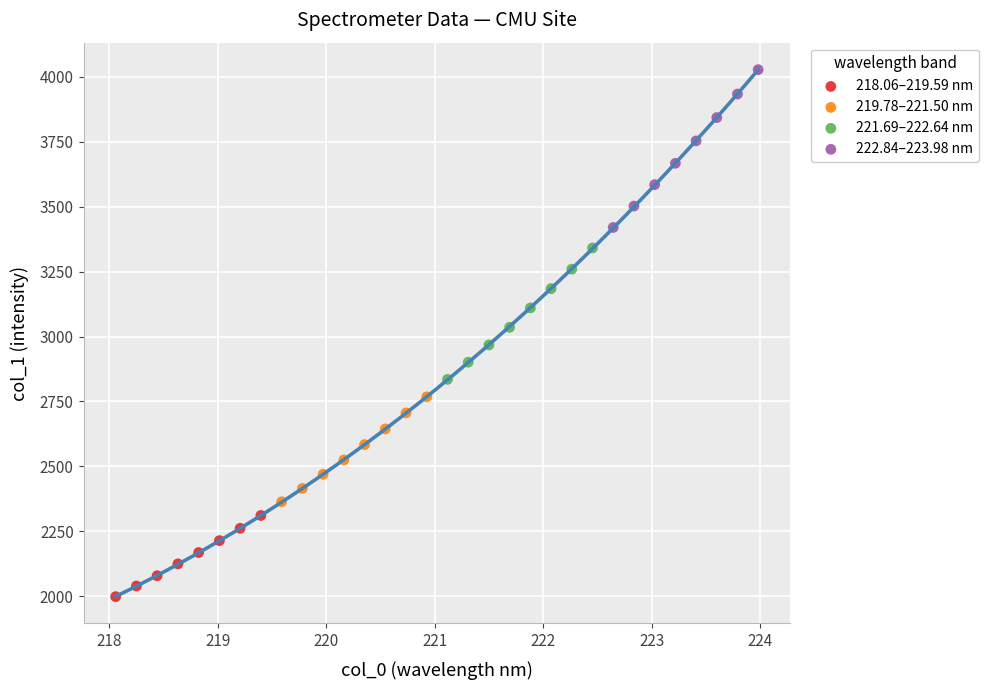

Which series reaches the maximum Y coordinate?

222.84–223.98 nm